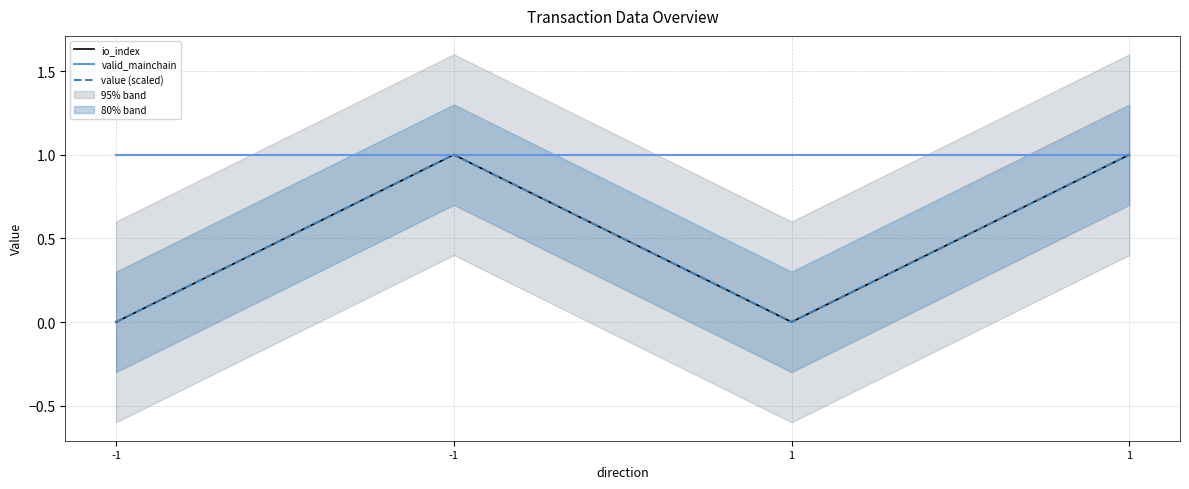

What is the difference between the maximum and minimum values in the value (scaled) series?

1.0